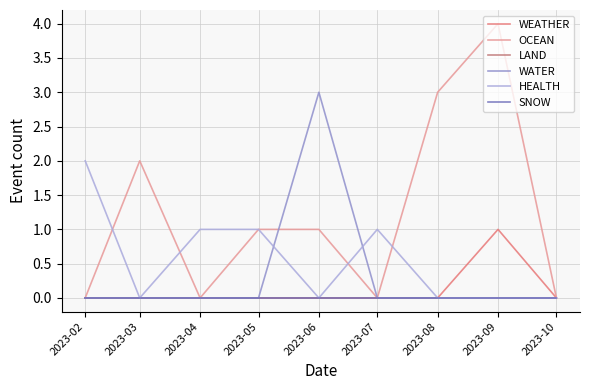

Is this an area chart (filled region under the line)?

No